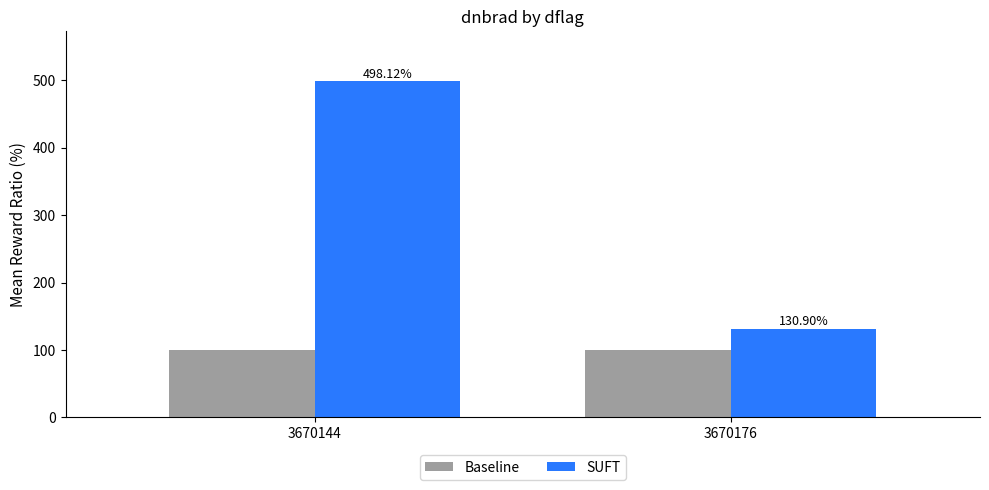

What are all the series names shown in the legend?

Baseline, SUFT